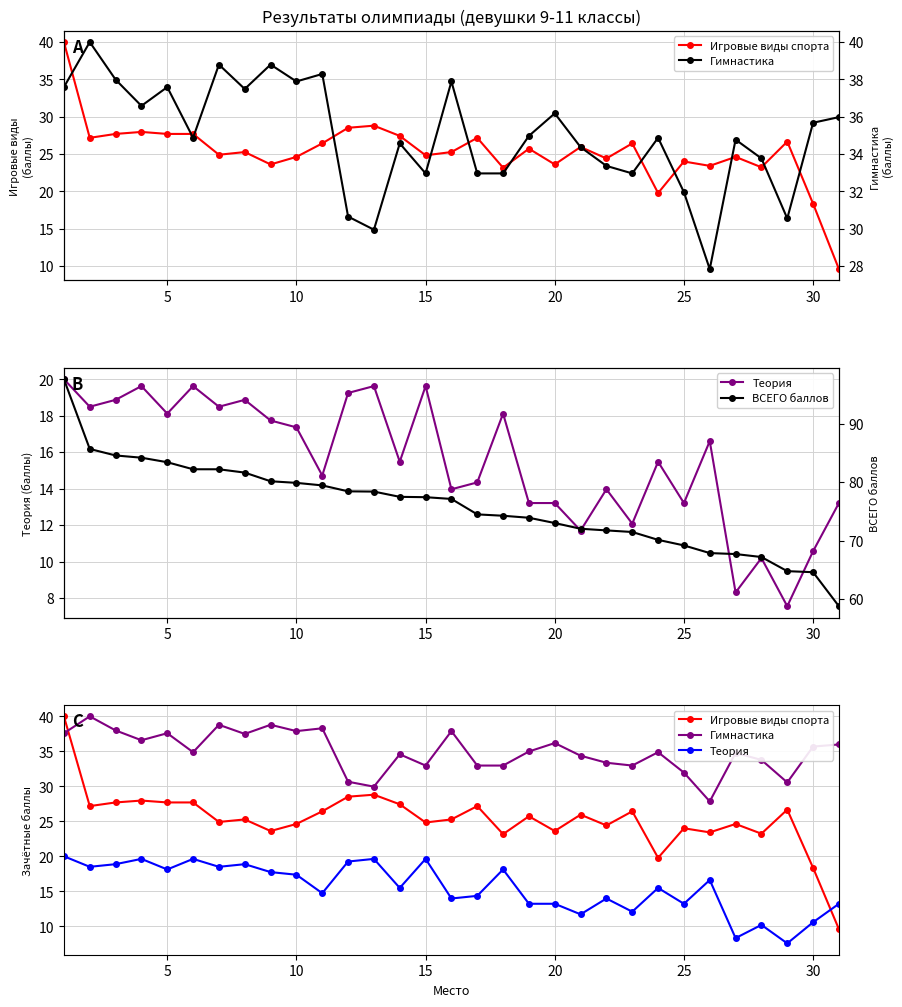

How many data points in Гимнастика are less than 34?

11